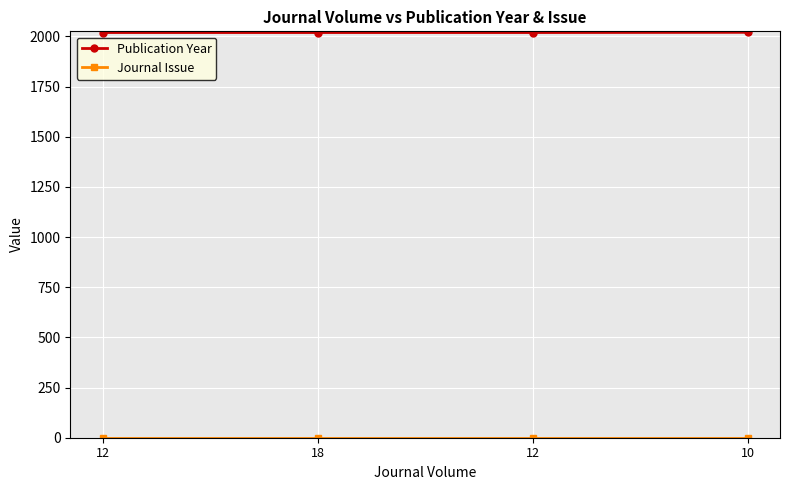

Which series has the largest range (max minus min)?

Publication Year